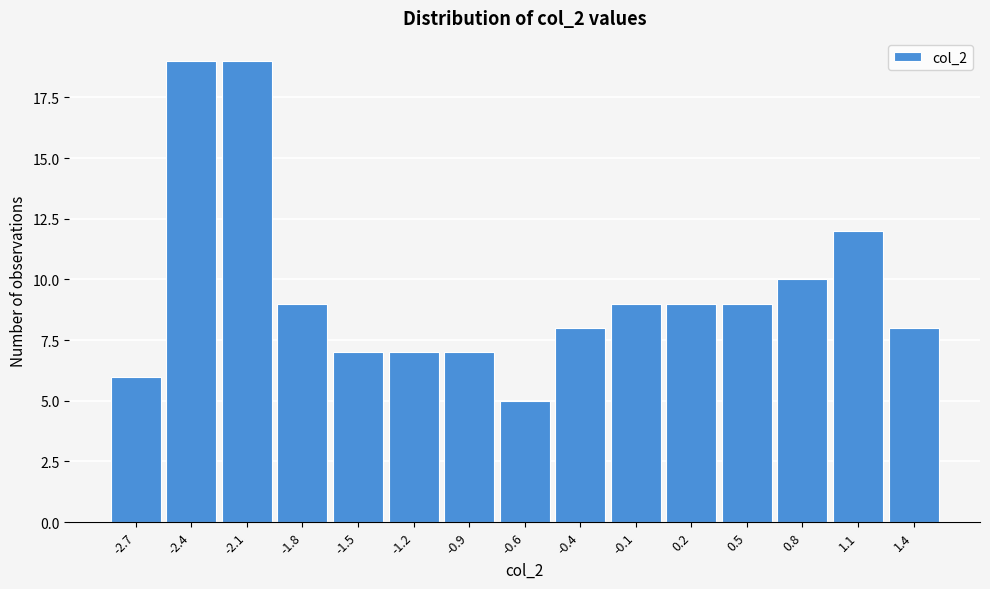

Reading left to right, extract all data points from this chart.

-2.7=6	-2.4=19	-2.1=19	-1.8=9	-1.5=7	-1.2=7	-0.9=7	-0.6=5	-0.4=8	-0.1=9	0.2=9	0.5=9	0.8=10	1.1=12	1.4=8